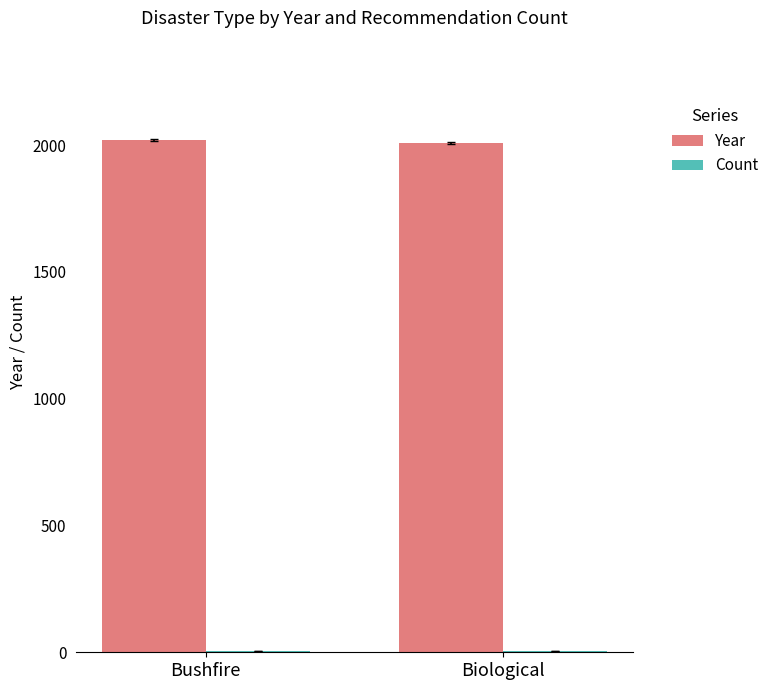

What is the sum of all Year values?

4028